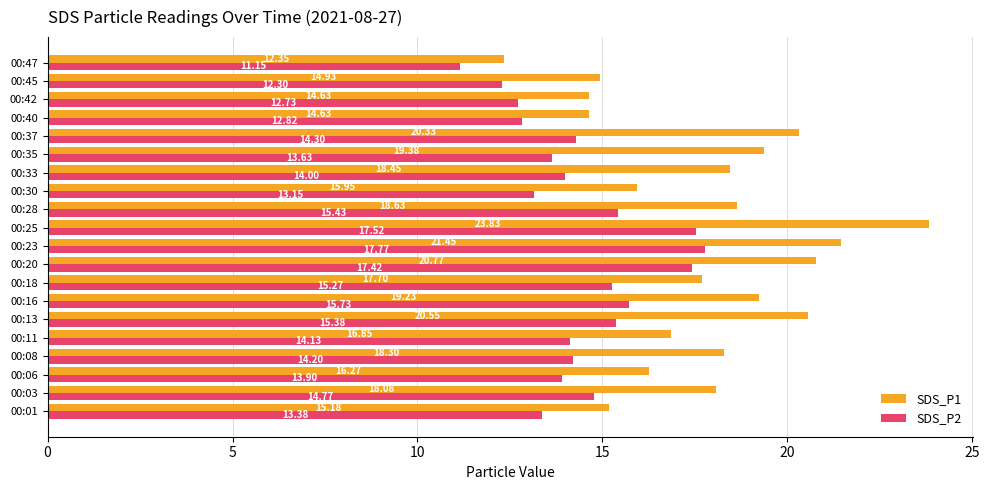

At which category does the chart reach its minimum across all series?

00:47